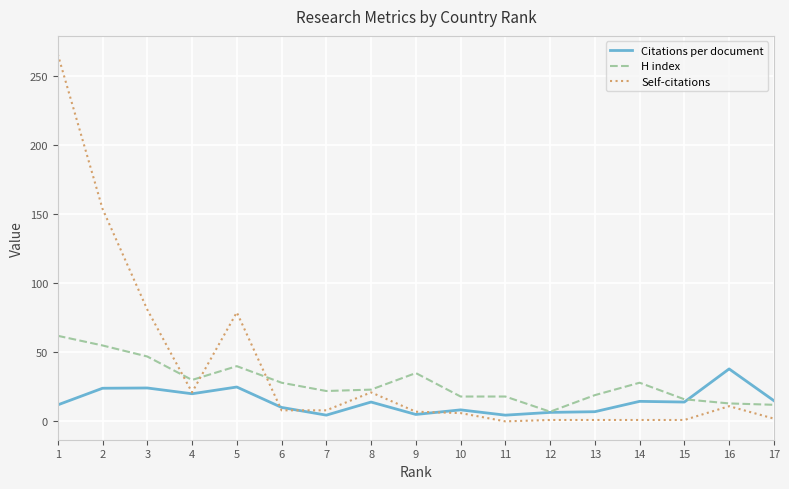

What is the total value across all series at 17?

29.0